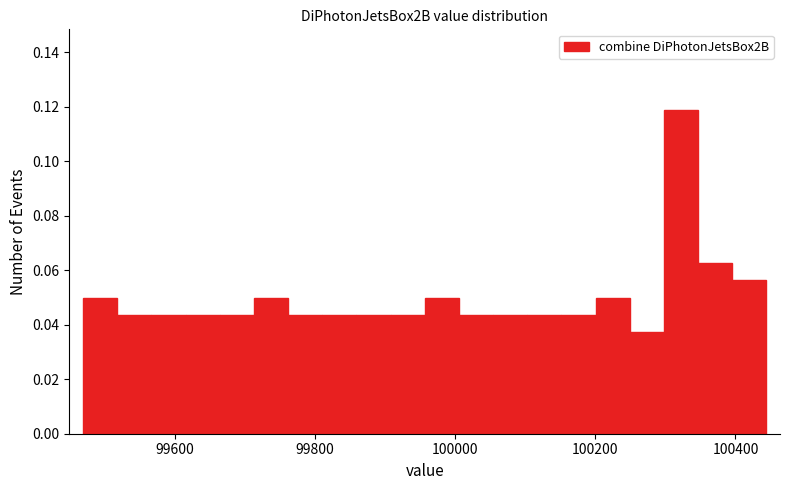

Read against the x-axis, roughly where is the centre of the tallest bar?

100320